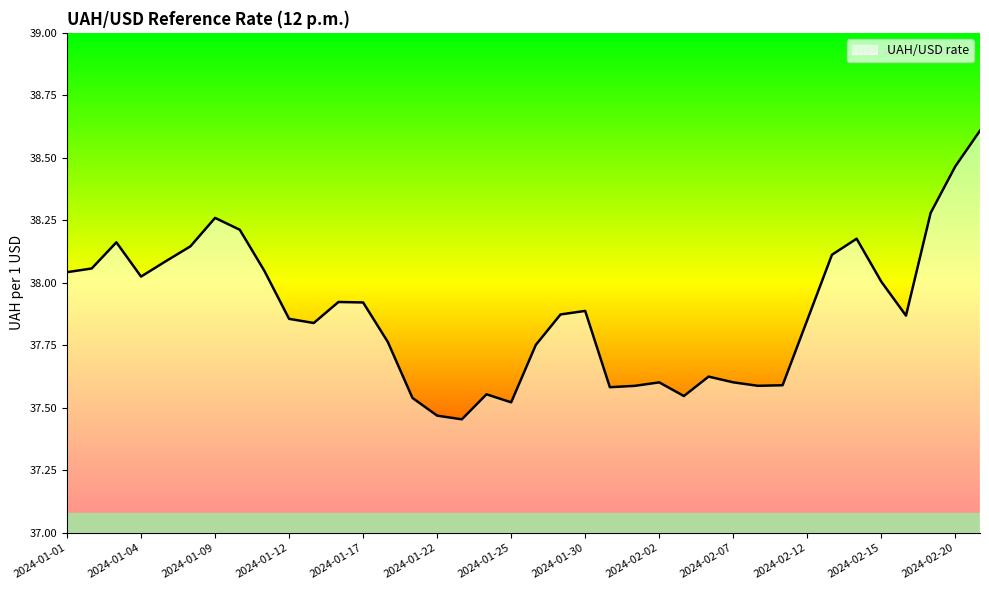

What is the maximum value shown in the chart?

38.6